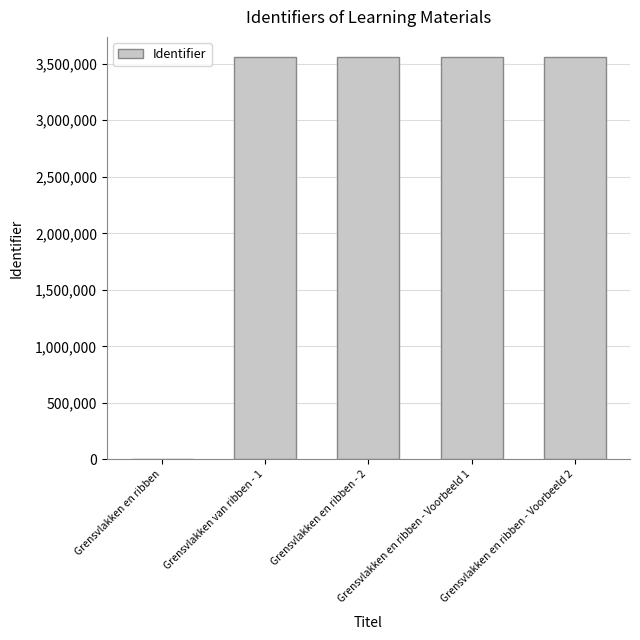

How many series are shown in this chart?

1